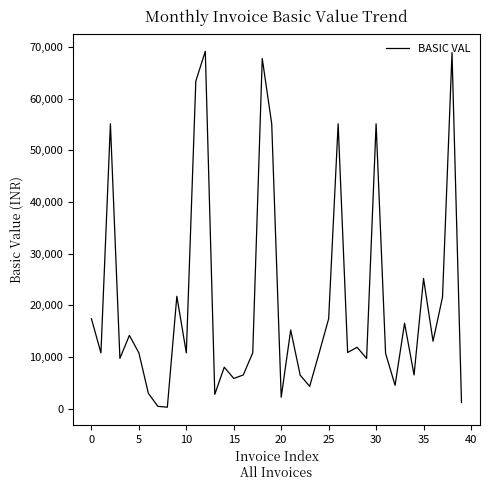

What is the greatest value displayed?

69155.0